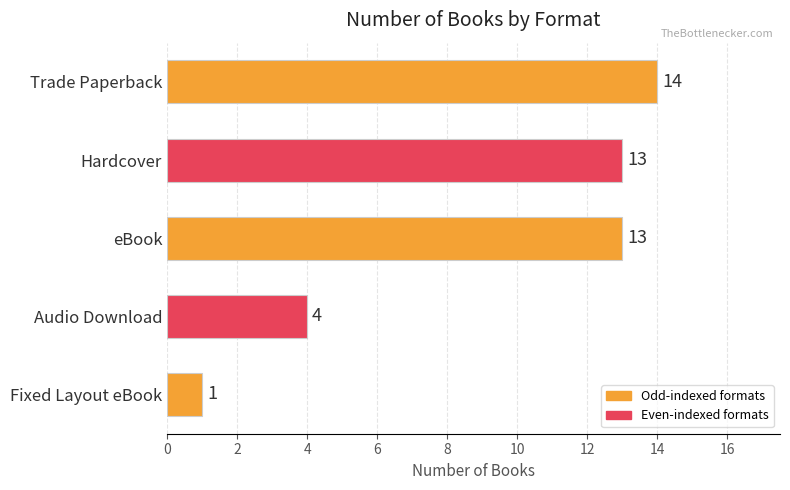

What is the sum of all values?

45